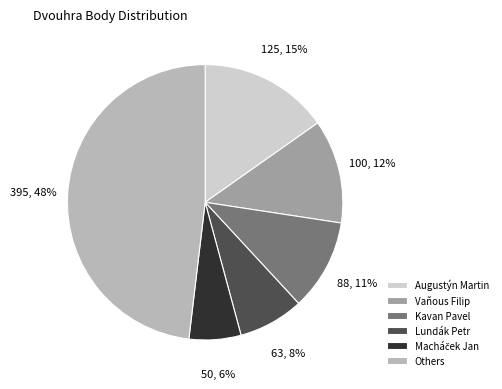

What is the ratio of the value at Others to the value at Augustýn Martin?

3.2